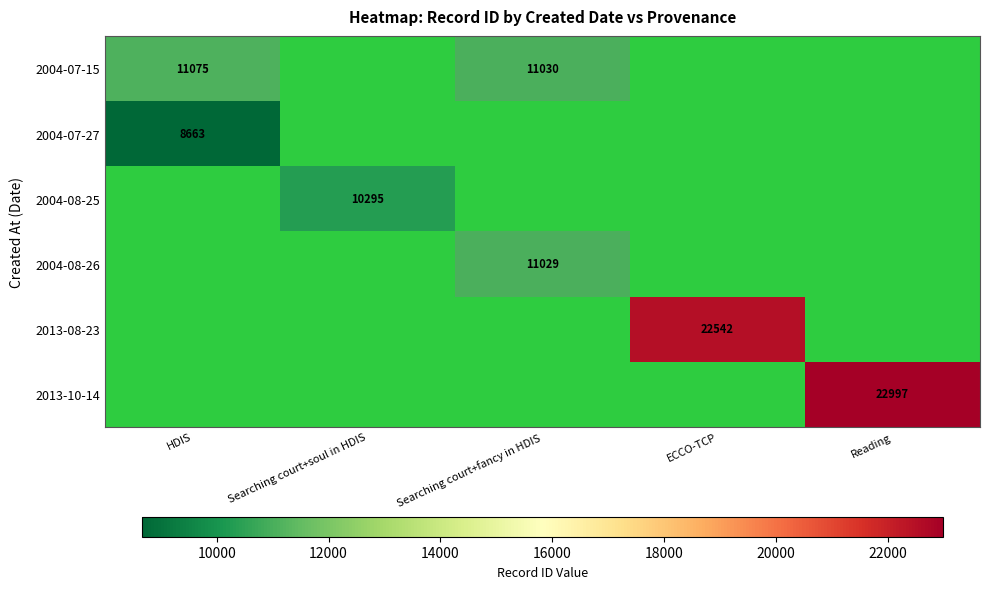

How many distinct data groups are displayed?

6